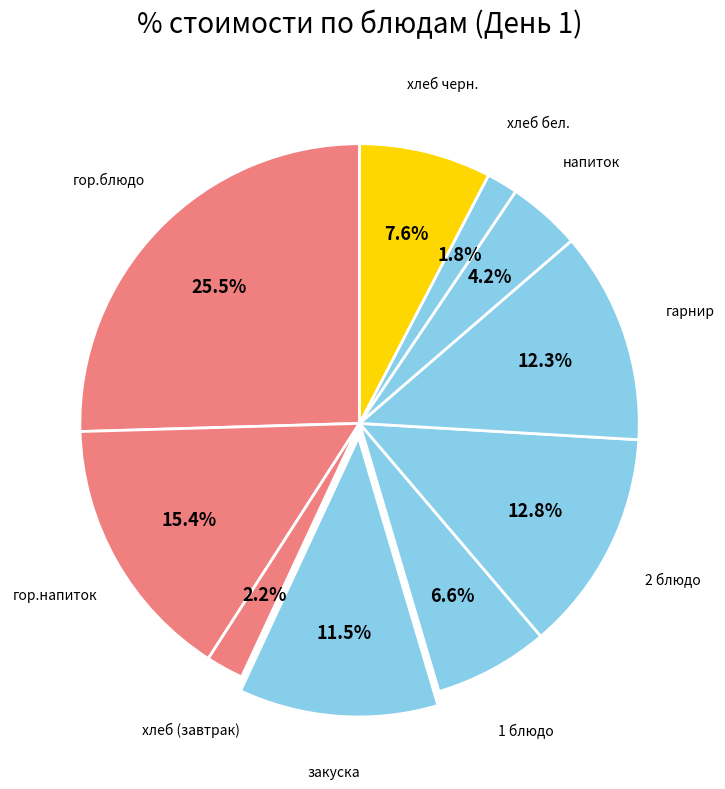

How many slices are in this pie chart?

10